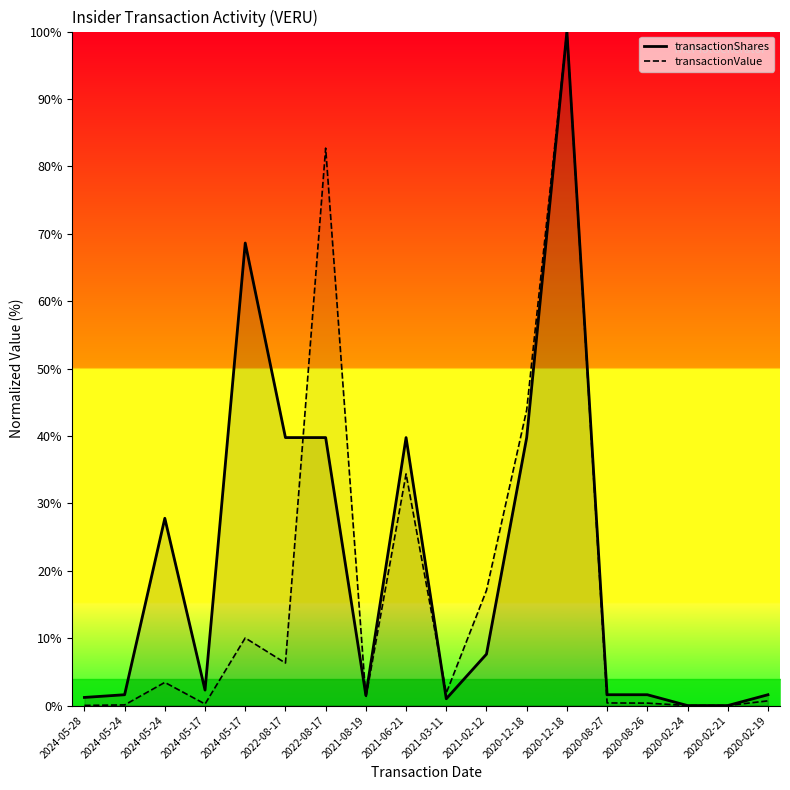

Which series ends up on top after the final intersection of transactionShares and transactionValue?

transactionShares